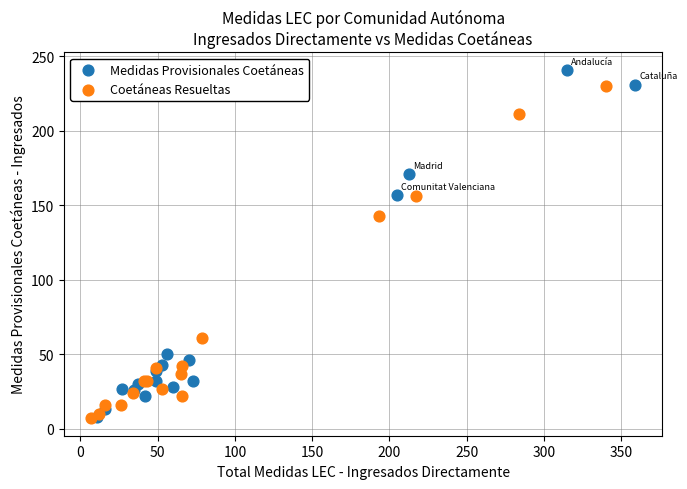

Which series has the widest spread of Y values?

Medidas Provisionales Coetáneas